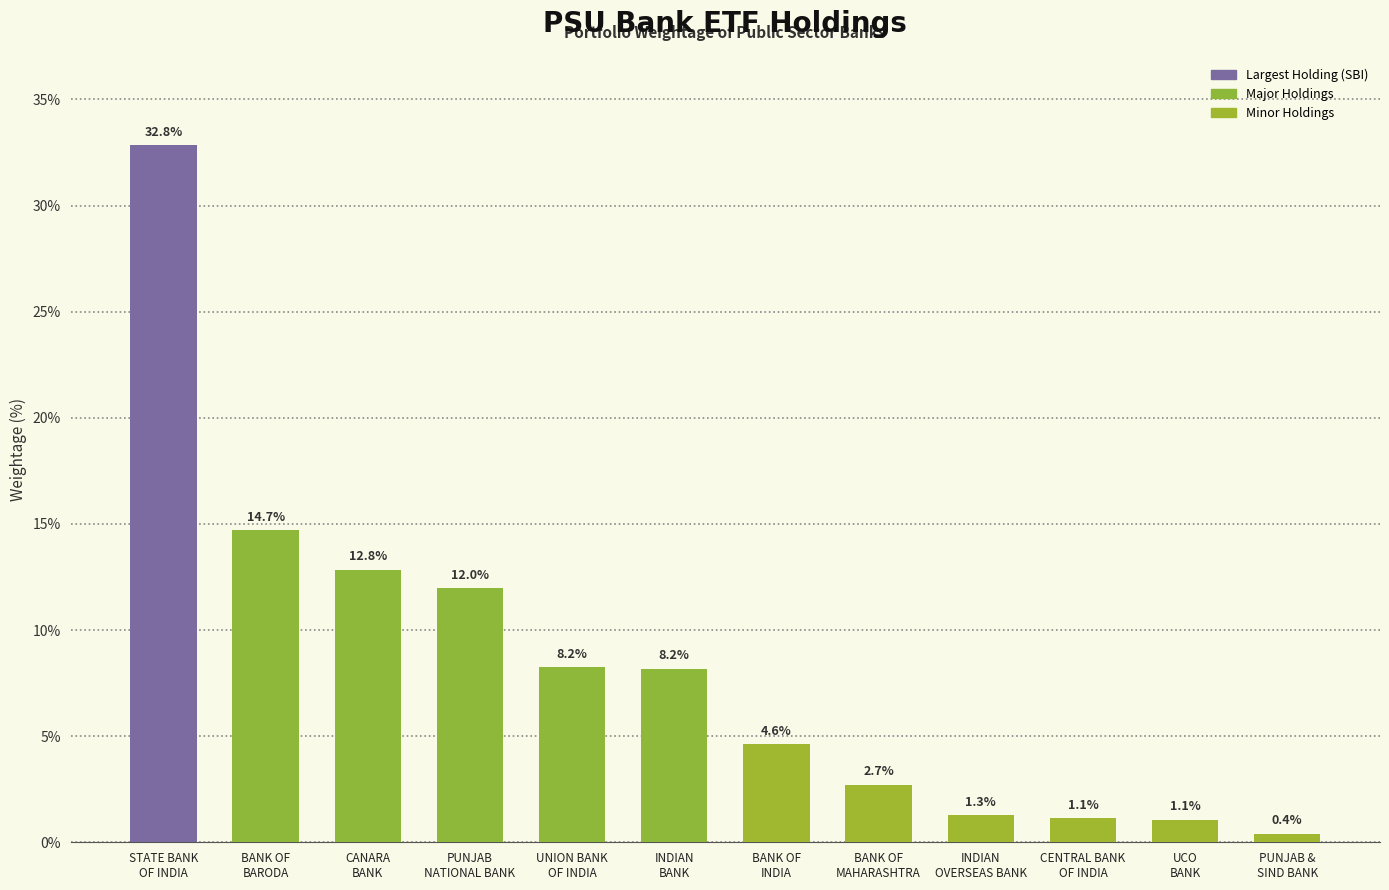

How many bars are there in total?

12